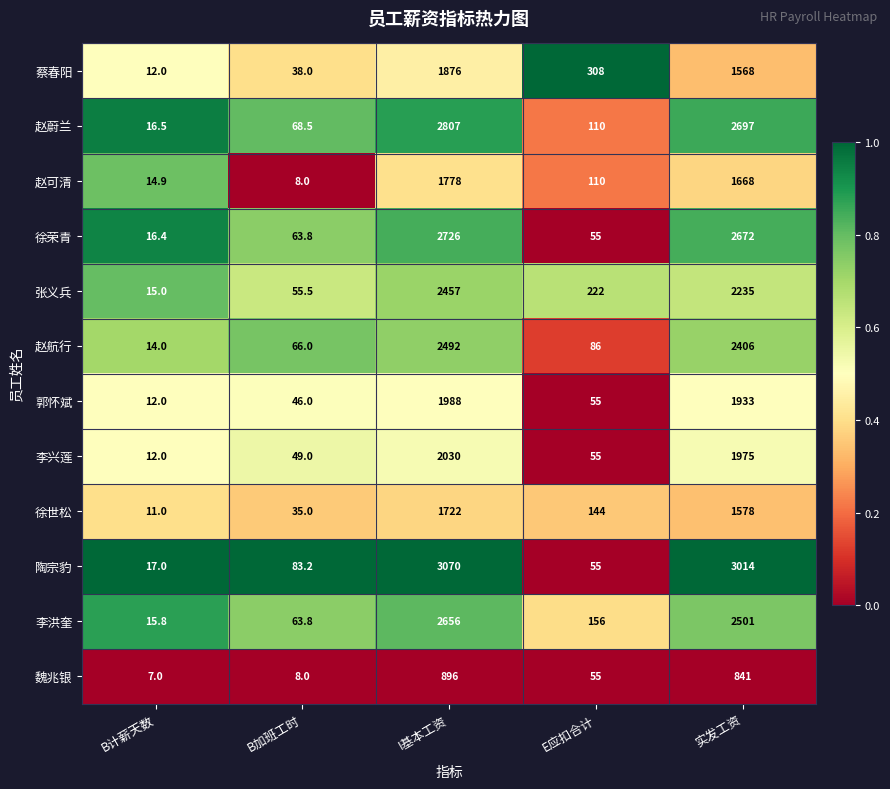

Which series has the largest total across all categories?

陶宗豹